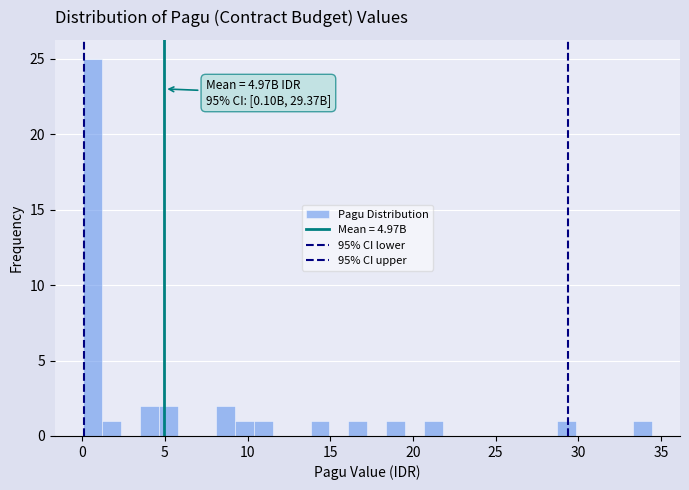

Around what value on the x-axis is the tallest bar? Give the approximate position of its centre, as read against the axis.

0.5